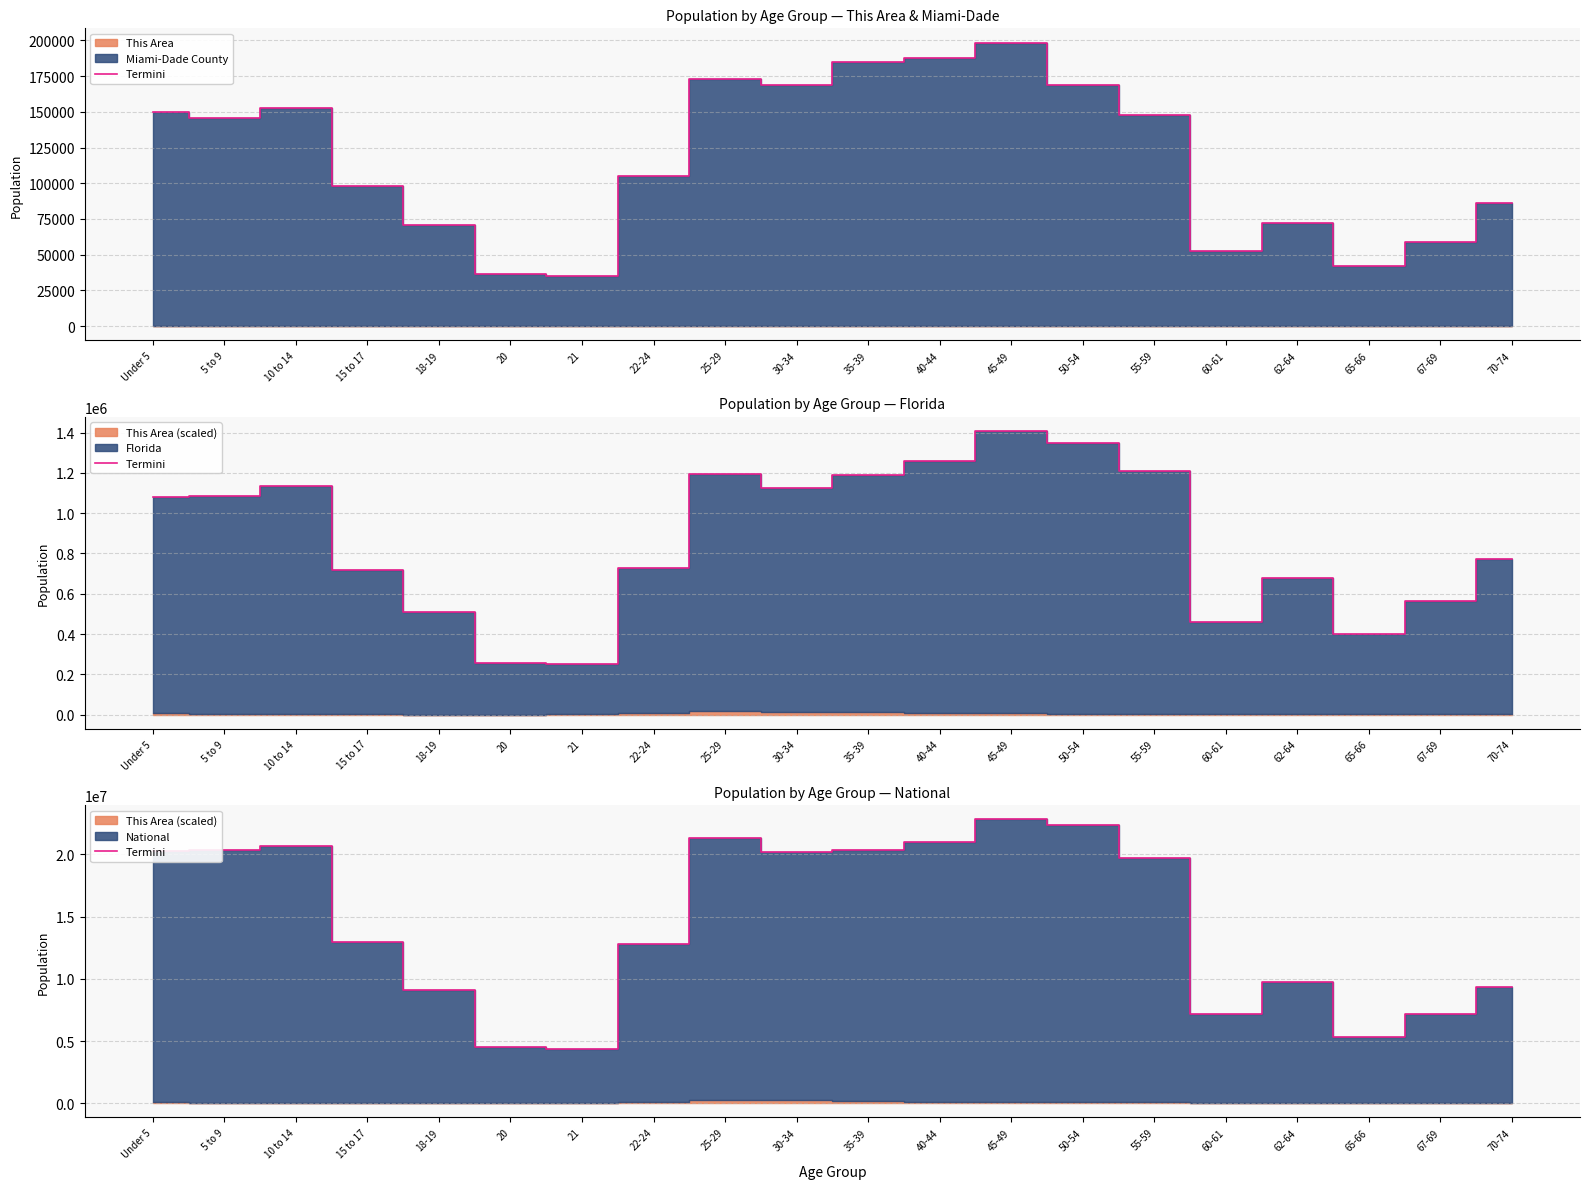

What is the value of the 10th point from the left?

20204358.5